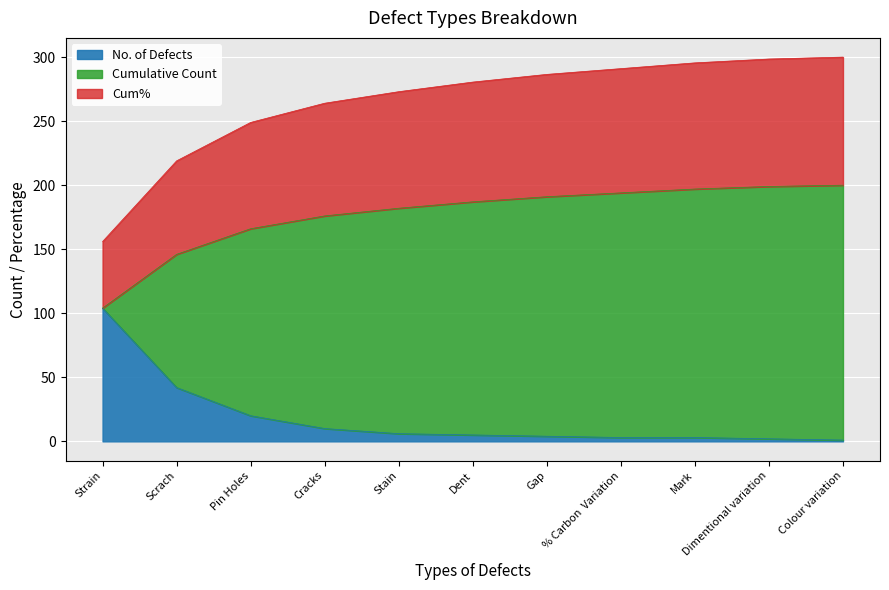

What is the label of the 2nd point from the left?

Scrach